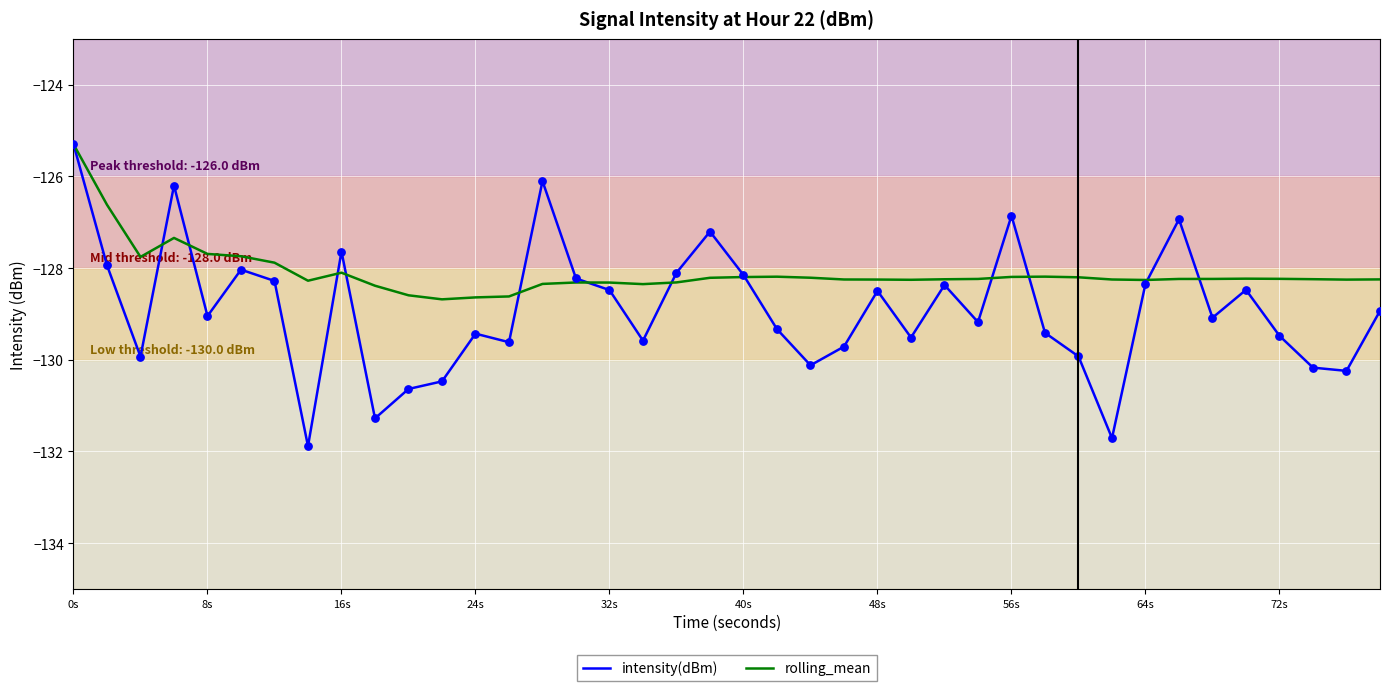

What is the highest value of the intensity(dBm) series?

-125.3